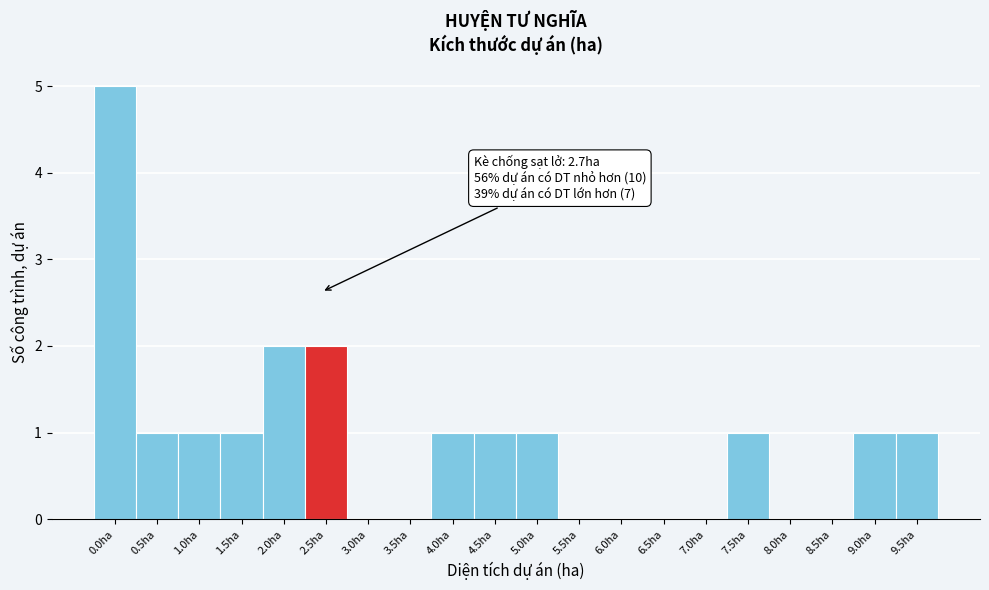

Reading left to right, transcribe all the data shown in this chart.

0.0ha=5	0.5ha=1	1.0ha=1	1.5ha=1	2.0ha=2	2.5ha=2	3.0ha=0	3.5ha=0	4.0ha=1	4.5ha=1	5.0ha=1	5.5ha=0	6.0ha=0	6.5ha=0	7.0ha=0	7.5ha=1	8.0ha=0	8.5ha=0	9.0ha=1	9.5ha=1